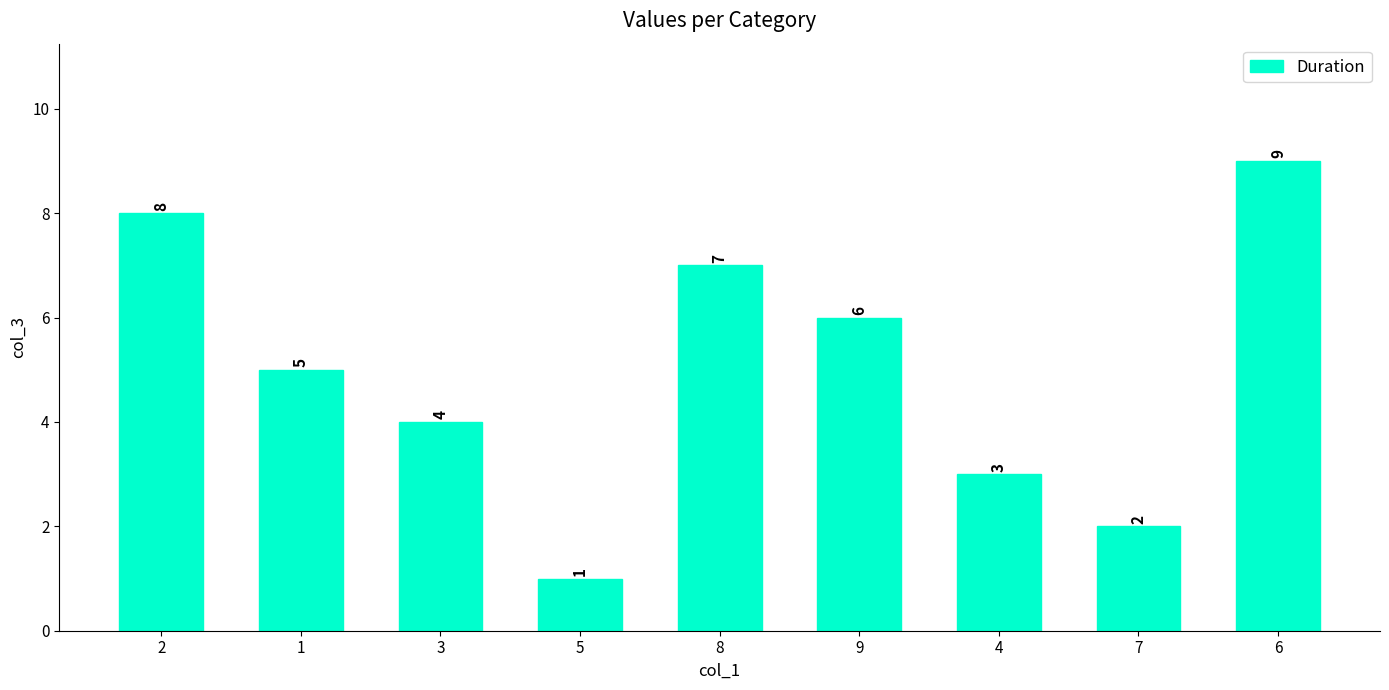

What is the label of the 9th bar from the left?

6